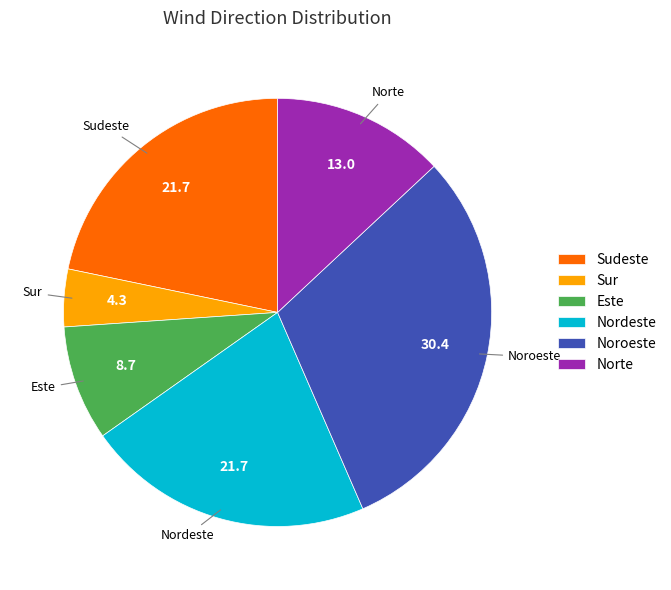

What is the ratio of the value at Este to the value at Sur?

2.0